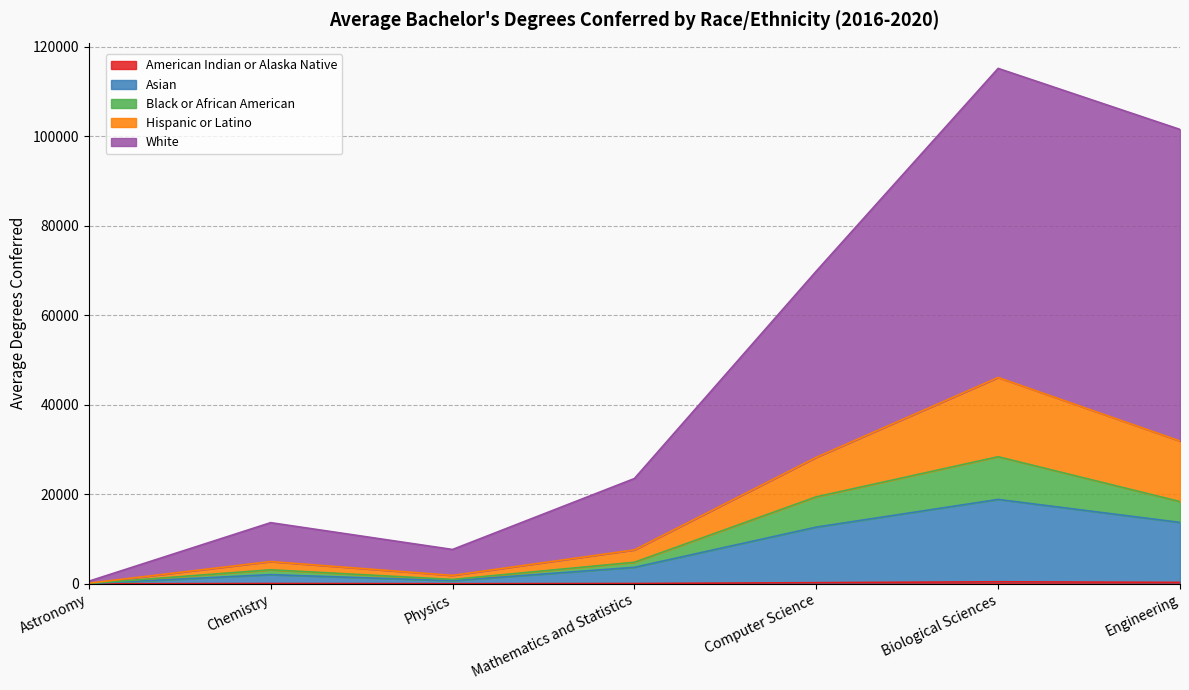

At which category is the sum across all series the highest?

Biological Sciences